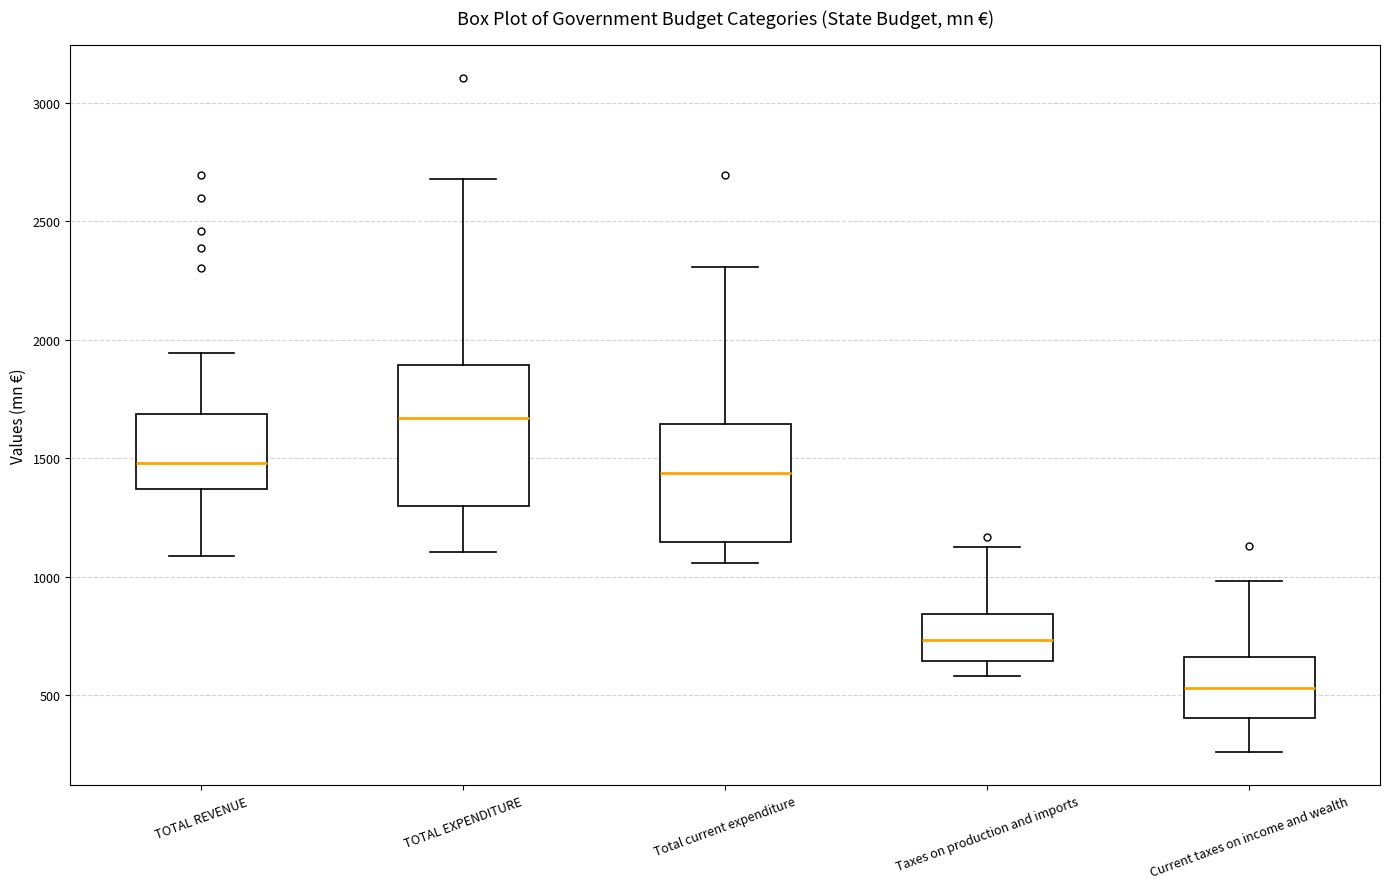

Where does the median line of the box for TOTAL REVENUE sit on the y-axis? The values are not printed on the chart, so give them approximately, as read against the axis.

1500